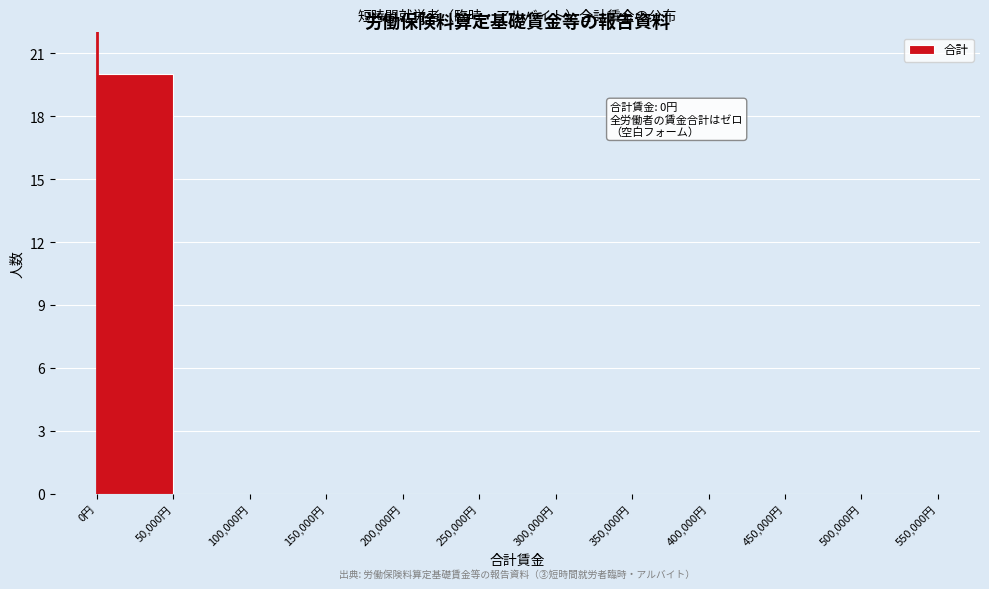

Which range on the x-axis has the tallest bar?

0 to 50000